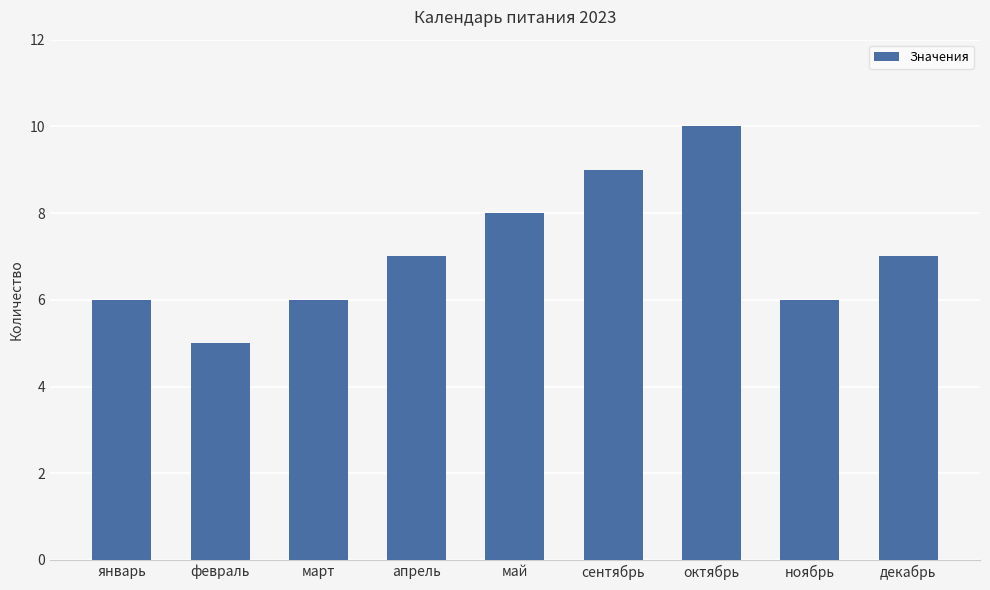

What is the sum of all values?

64